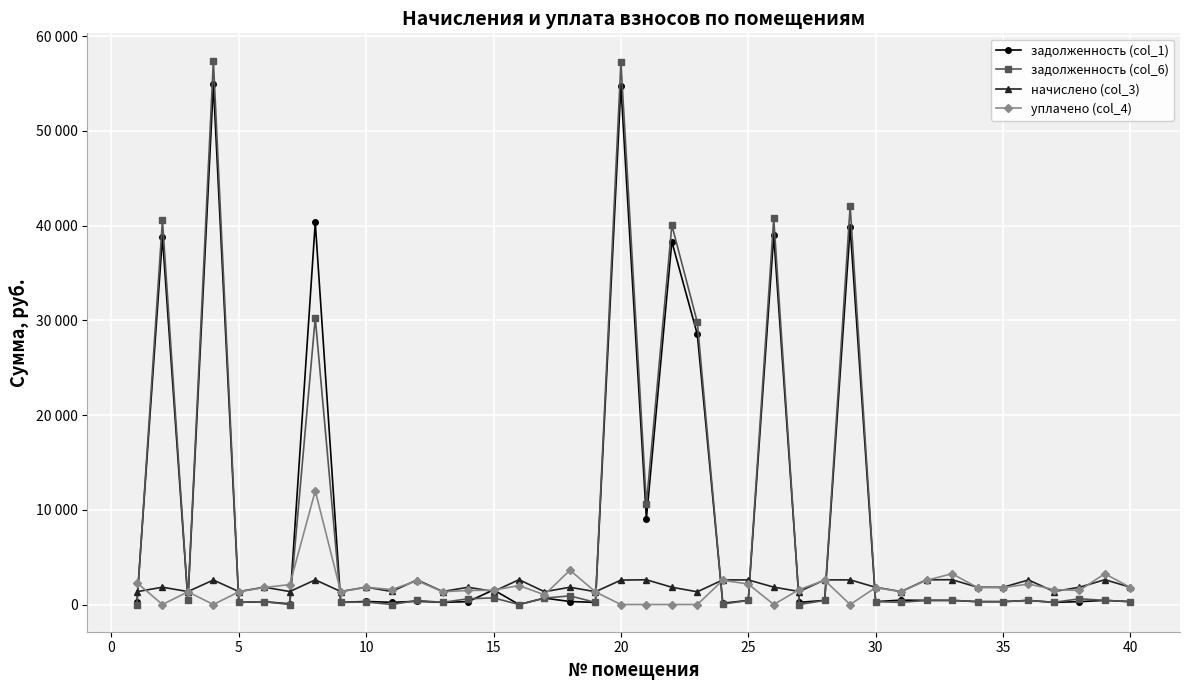

How many times do задолженность (col_6) and уплачено (col_4) cross each other?

12